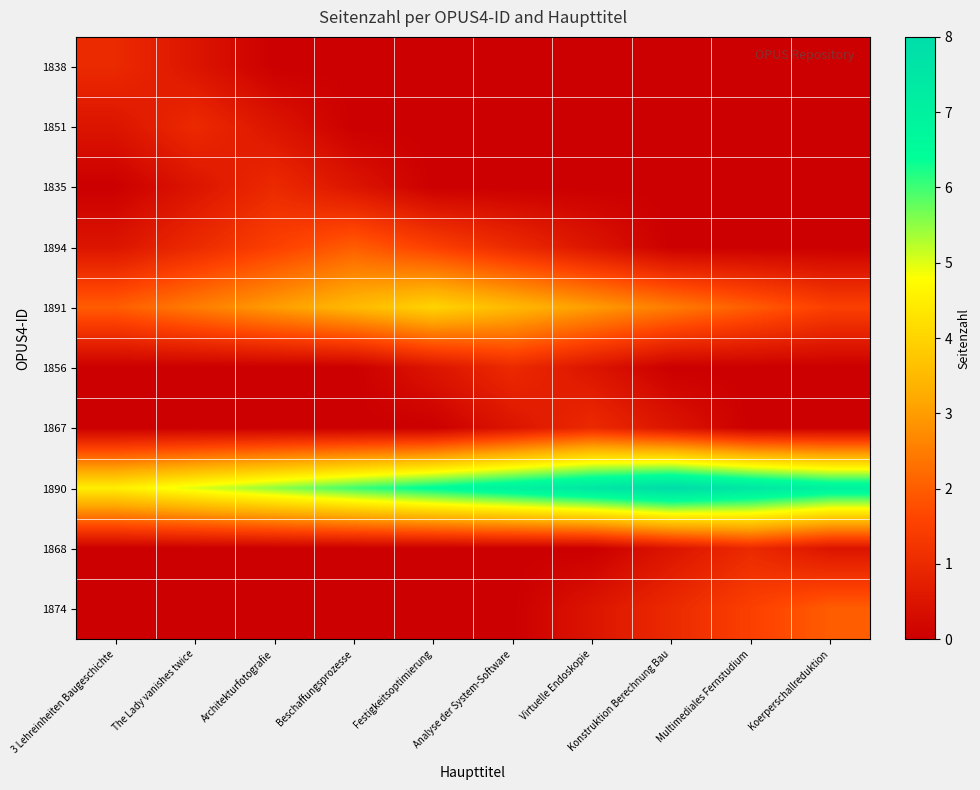

Reading left to right, transcribe all the data shown in this chart.

1838: 3 Lehreinheiten Baugeschichte=1.0	The Lady vanishes twice=0.5	Architekturfotografie=0.0	Beschaffungsprozesse=0.0	Festigkeitsoptimierung=0.0	Analyse der System-Software=0.0	Virtuelle Endoskopie=0.0	Konstruktion Berechnung Bau=0.0	Multimediales Fernstudium=0.0	Koerperschallreduktion=0.0
1851: 3 Lehreinheiten Baugeschichte=0.5	The Lady vanishes twice=1.0	Architekturfotografie=0.5	Beschaffungsprozesse=0.0	Festigkeitsoptimierung=0.0	Analyse der System-Software=0.0	Virtuelle Endoskopie=0.0	Konstruktion Berechnung Bau=0.0	Multimediales Fernstudium=0.0	Koerperschallreduktion=0.0
1835: 3 Lehreinheiten Baugeschichte=0.0	The Lady vanishes twice=0.5	Architekturfotografie=1.0	Beschaffungsprozesse=0.5	Festigkeitsoptimierung=0.0	Analyse der System-Software=0.0	Virtuelle Endoskopie=0.0	Konstruktion Berechnung Bau=0.0	Multimediales Fernstudium=0.0	Koerperschallreduktion=0.0
1894: 3 Lehreinheiten Baugeschichte=0.5	The Lady vanishes twice=1.0	Architekturfotografie=1.5	Beschaffungsprozesse=2.0	Festigkeitsoptimierung=1.5	Analyse der System-Software=1.0	Virtuelle Endoskopie=0.5	Konstruktion Berechnung Bau=0.0	Multimediales Fernstudium=0.0	Koerperschallreduktion=0.0
1891: 3 Lehreinheiten Baugeschichte=2.0	The Lady vanishes twice=2.5	Architekturfotografie=3.0	Beschaffungsprozesse=3.5	Festigkeitsoptimierung=4.0	Analyse der System-Software=3.5	Virtuelle Endoskopie=3.0	Konstruktion Berechnung Bau=2.5	Multimediales Fernstudium=2.0	Koerperschallreduktion=1.5
1856: 3 Lehreinheiten Baugeschichte=0.0	The Lady vanishes twice=0.0	Architekturfotografie=0.0	Beschaffungsprozesse=0.0	Festigkeitsoptimierung=0.5	Analyse der System-Software=1.0	Virtuelle Endoskopie=0.5	Konstruktion Berechnung Bau=0.0	Multimediales Fernstudium=0.0	Koerperschallreduktion=0.0
1867: 3 Lehreinheiten Baugeschichte=0.0	The Lady vanishes twice=0.0	Architekturfotografie=0.0	Beschaffungsprozesse=0.0	Festigkeitsoptimierung=0.0	Analyse der System-Software=0.5	Virtuelle Endoskopie=1.0	Konstruktion Berechnung Bau=0.5	Multimediales Fernstudium=0.0	Koerperschallreduktion=0.0
1890: 3 Lehreinheiten Baugeschichte=4.5	The Lady vanishes twice=5.0	Architekturfotografie=5.5	Beschaffungsprozesse=6.0	Festigkeitsoptimierung=6.5	Analyse der System-Software=7.0	Virtuelle Endoskopie=7.5	Konstruktion Berechnung Bau=8.0	Multimediales Fernstudium=7.5	Koerperschallreduktion=7.0
1868: 3 Lehreinheiten Baugeschichte=0.0	The Lady vanishes twice=0.0	Architekturfotografie=0.0	Beschaffungsprozesse=0.0	Festigkeitsoptimierung=0.0	Analyse der System-Software=0.0	Virtuelle Endoskopie=0.0	Konstruktion Berechnung Bau=0.5	Multimediales Fernstudium=1.0	Koerperschallreduktion=0.5
1874: 3 Lehreinheiten Baugeschichte=0.0	The Lady vanishes twice=0.0	Architekturfotografie=0.0	Beschaffungsprozesse=0.0	Festigkeitsoptimierung=0.0	Analyse der System-Software=0.0	Virtuelle Endoskopie=0.5	Konstruktion Berechnung Bau=1.0	Multimediales Fernstudium=1.5	Koerperschallreduktion=2.0